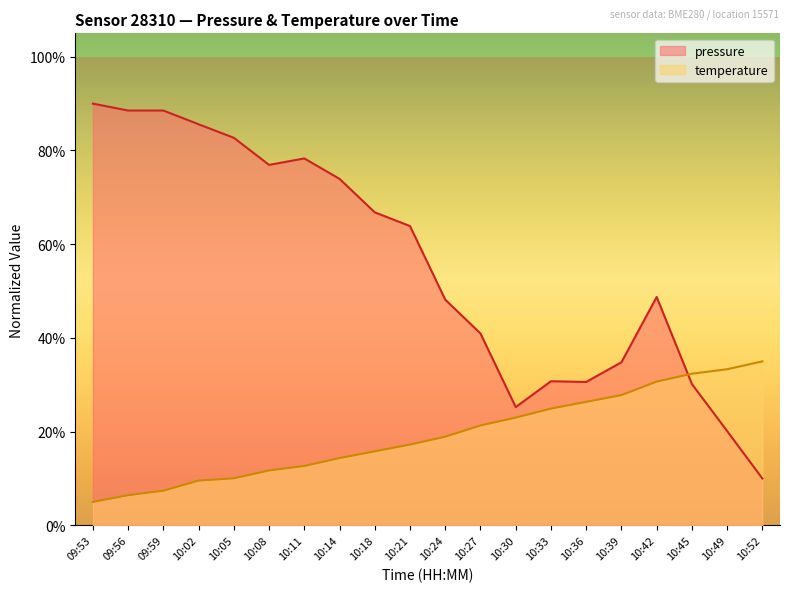

How many data points in pressure are less than 63?

10